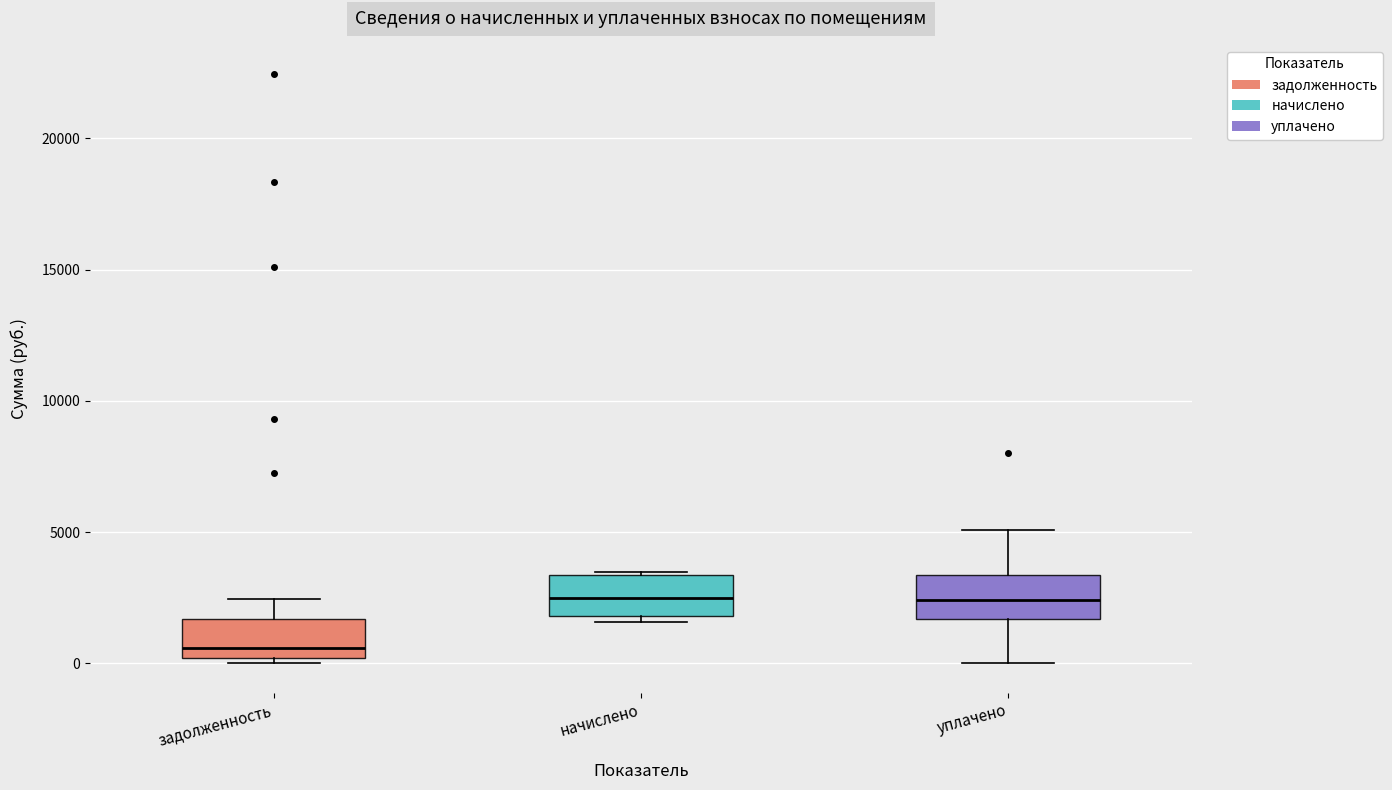

Reading left to right, read every box against the y-axis: the position of its median line, the range the box covers, and the ends of its whiskers. The values are not printed on the chart, so give them approximately, as read against the axis.

задолженность: median 500, box 0 to 1500, whiskers 0 (just below the box's lower edge) to 2500
начислено: median 2500, box 2000 to 3500, whiskers 1500 to 3500
уплачено: median 2500, box 1500 to 3500, whiskers 0 to 5000